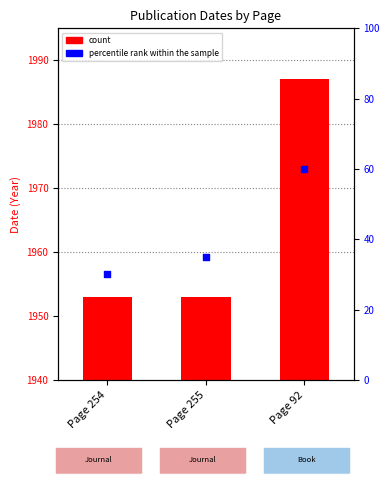

Is the value of count at Page 92 greater than the value of percentile rank within the sample at Page 254?

Yes